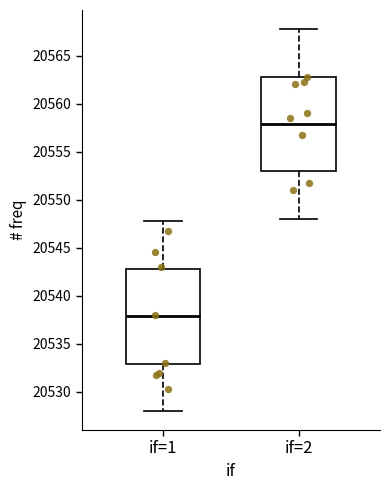

Where does the median line of the box for if=2 sit on the y-axis? The values are not printed on the chart, so give them approximately, as read against the axis.

20558